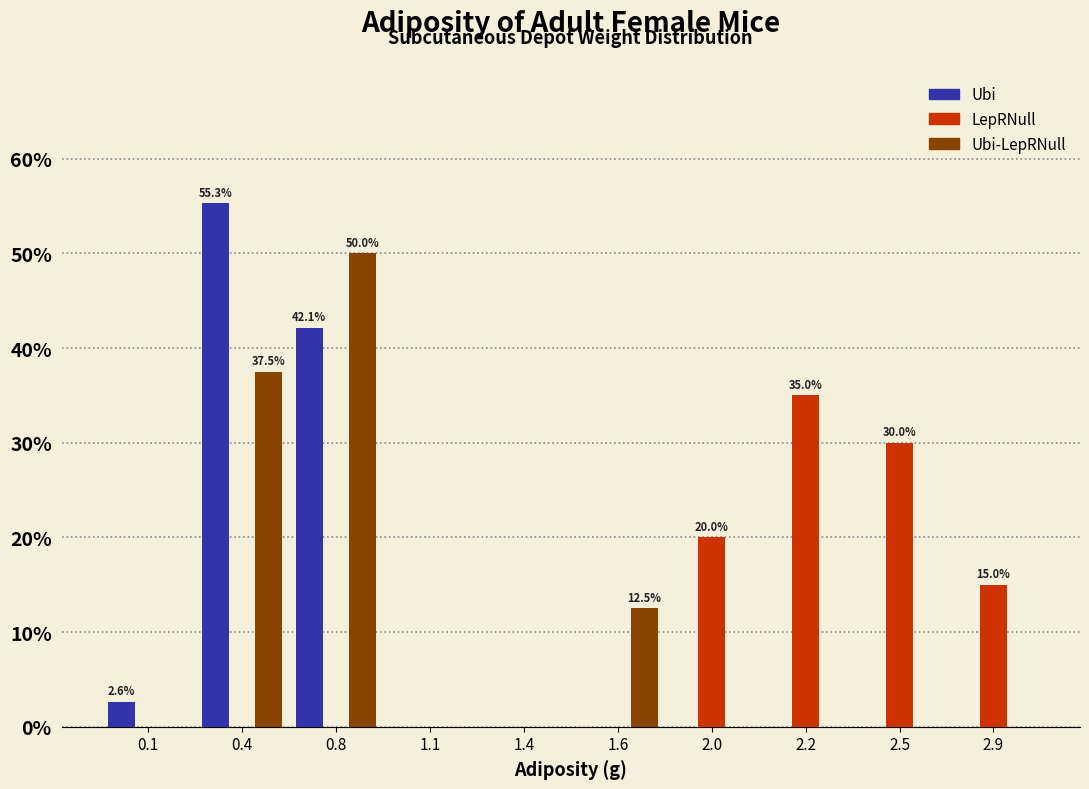

Reading left to right, what are all the values shown in this chart?

Ubi: 0.1=2.6	0.4=55.3	0.8=42.1	1.1=0.0	1.4=0.0	1.6=0.0	2.0=0.0	2.2=0.0	2.5=0.0	2.9=0.0
LepRNull: 0.1=0.0	0.4=0.0	0.8=0.0	1.1=0.0	1.4=0.0	1.6=0.0	2.0=20.0	2.2=35.0	2.5=30.0	2.9=15.0
Ubi-LepRNull: 0.1=0.0	0.4=37.5	0.8=50.0	1.1=0.0	1.4=0.0	1.6=12.5	2.0=0.0	2.2=0.0	2.5=0.0	2.9=0.0